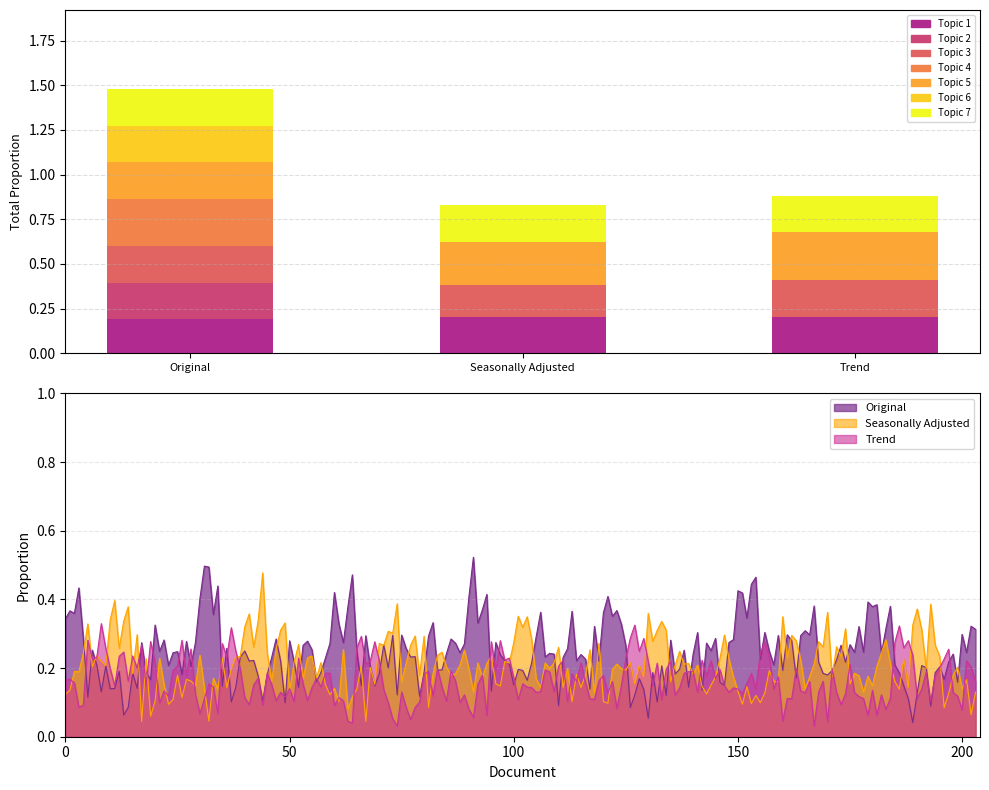

The value at Trend is 0.9. True or false?

True